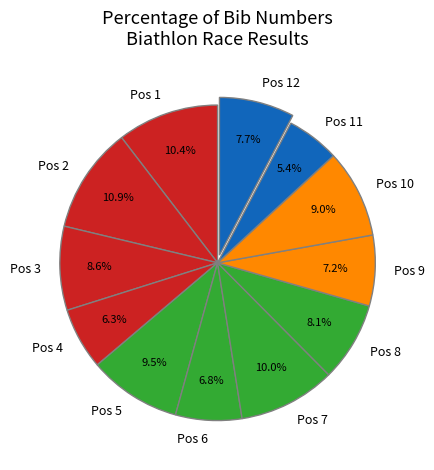

What is the ratio of the value at Pos 4 to the value at Pos 6?

0.9